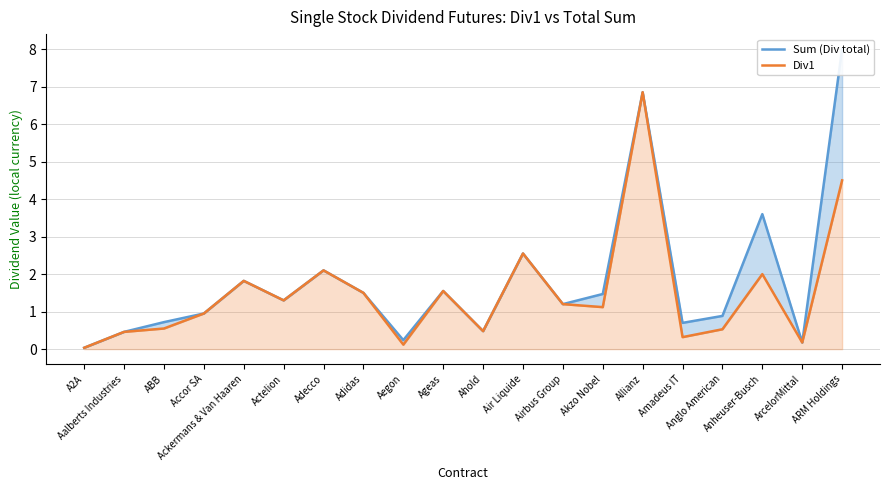

True or false: Sum (Div total) and Div1 cross at least once.

False